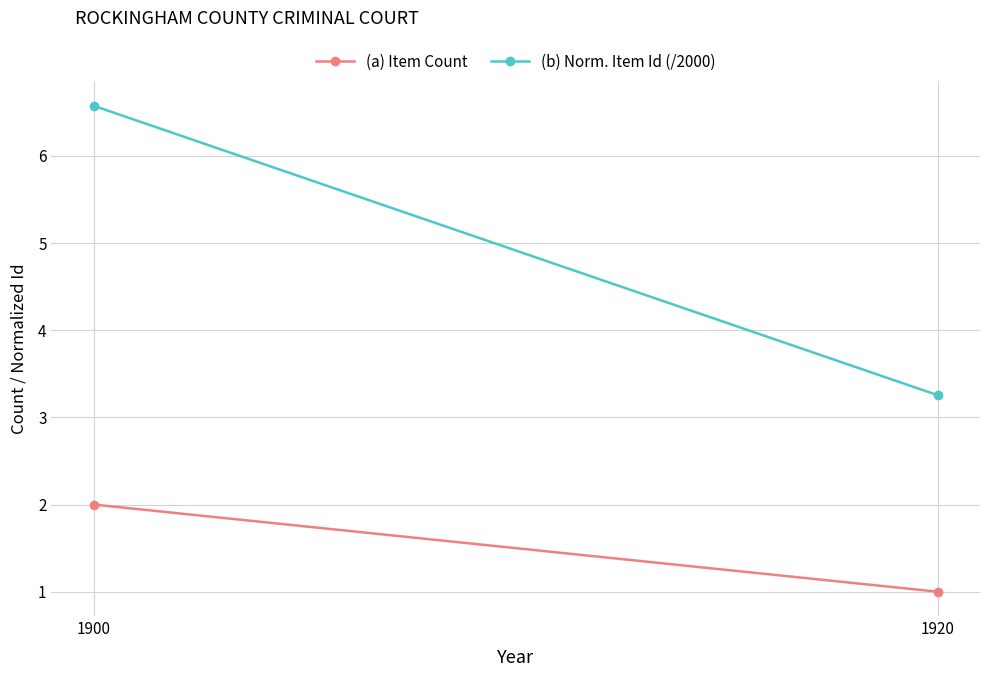

What is the highest value of the (a) Item Count series?

2.0